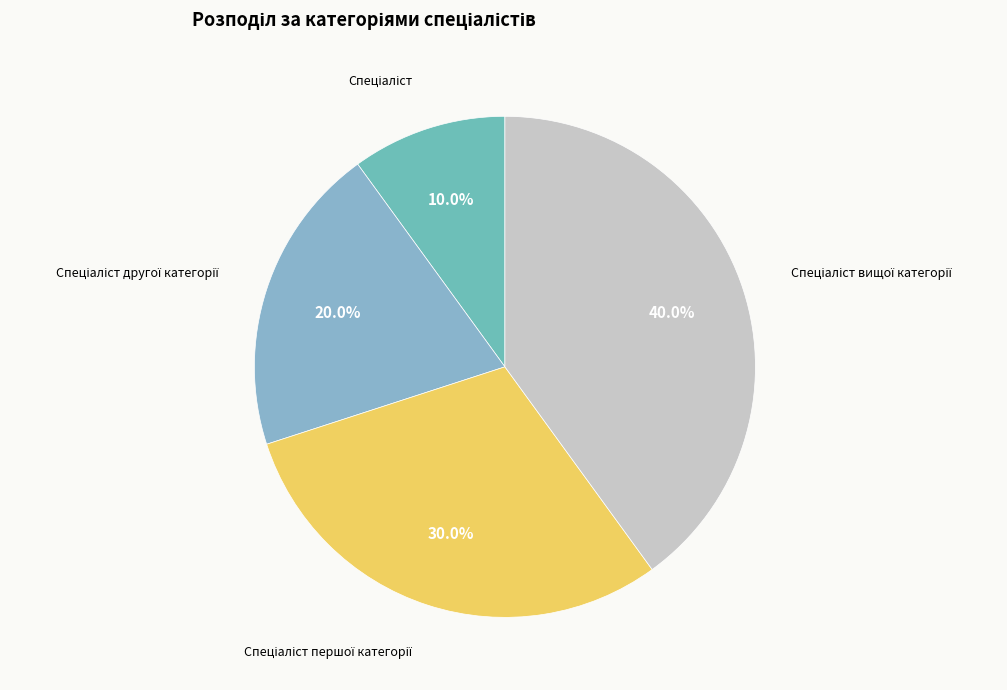

How many segments does this pie chart have?

4